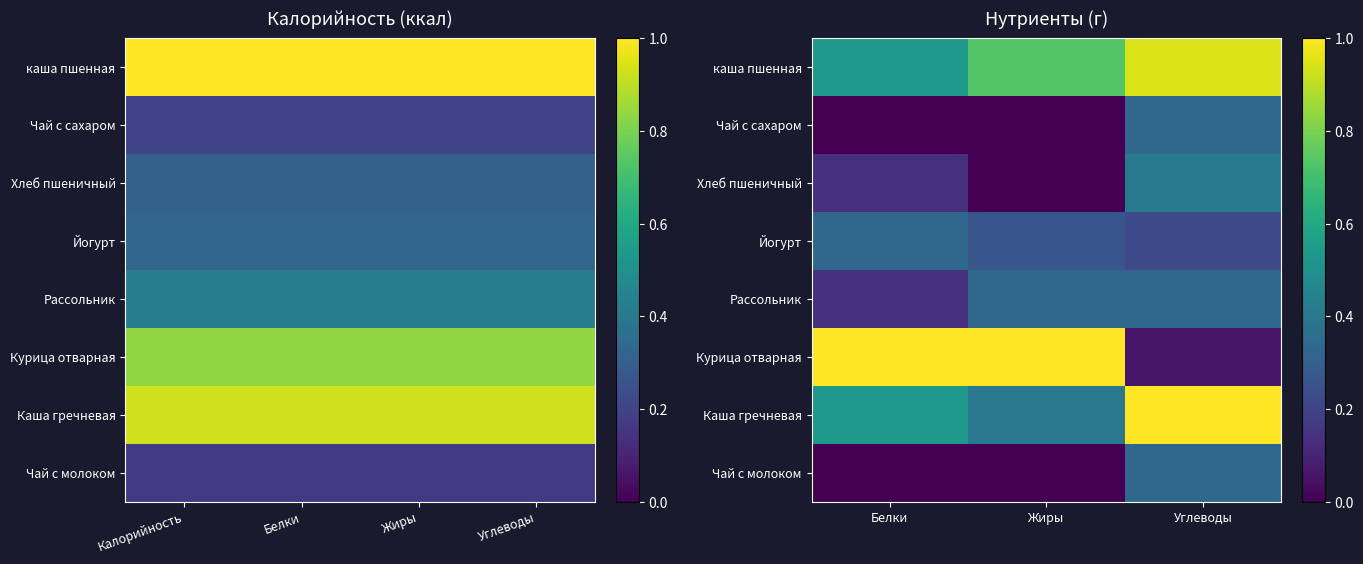

What is the difference between the highest and lowest values at Углеводы?

0.9